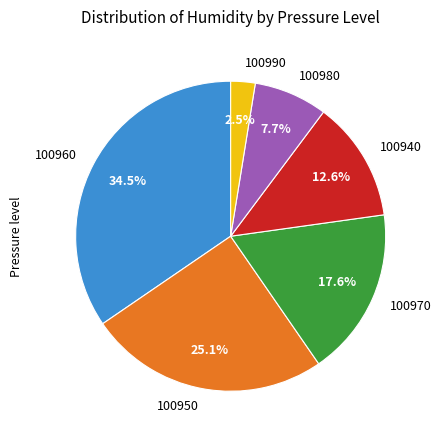

Does 100980 account for over 50% of the chart?

No